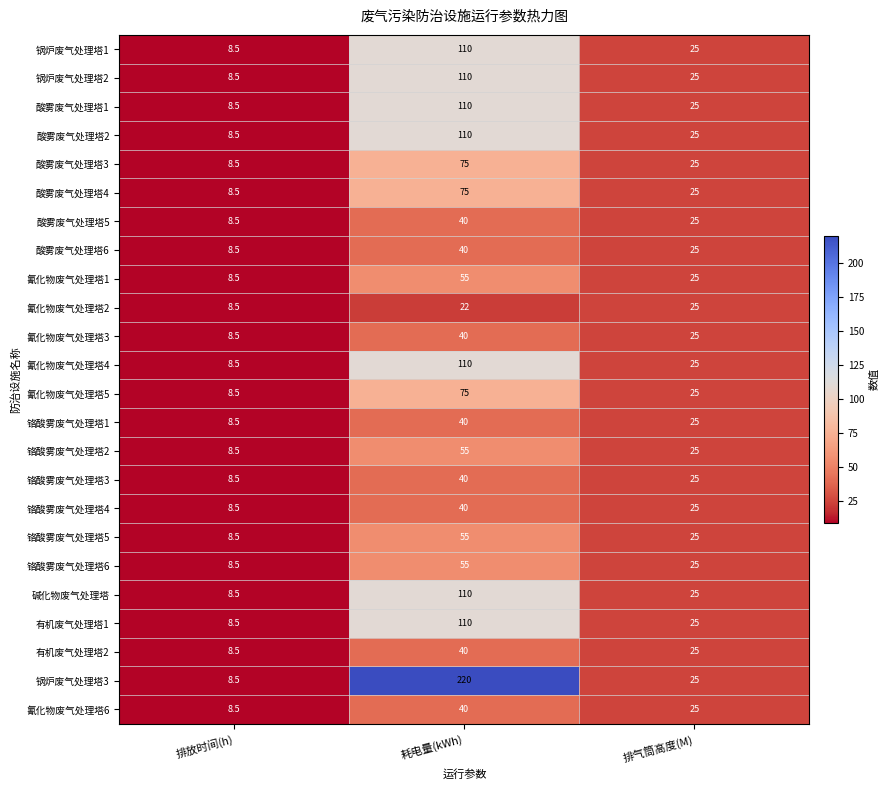

Which series has the largest range (max minus min)?

锅炉废气处理塔3